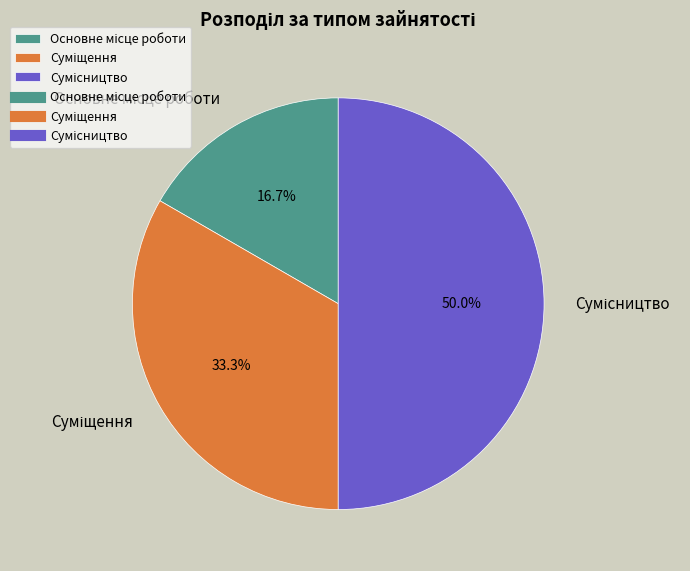

Approximately how many times larger is the value at Суміщення compared to Основне місце роботи?

2.0